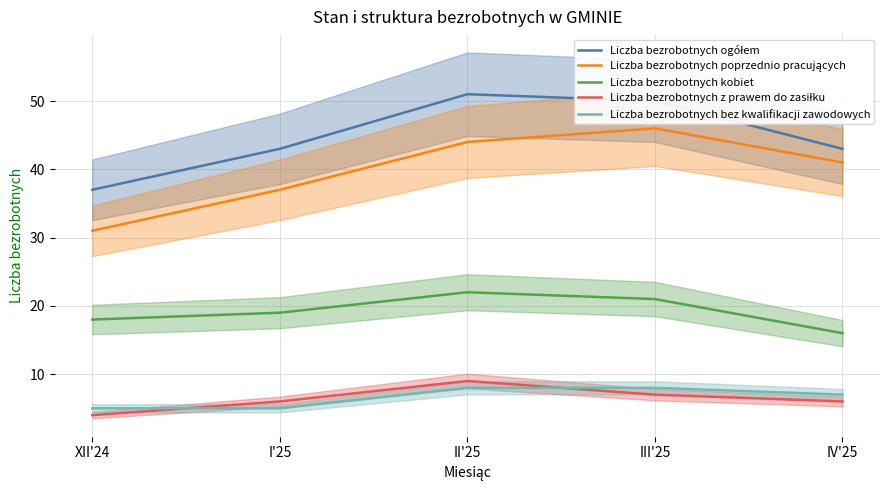

What is the sum of the Liczba bezrobotnych kobiet values at I'25 and II'25?

41